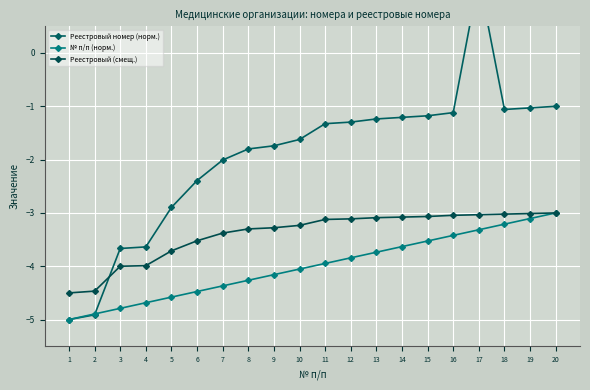

Which series has the largest total across all categories?

Реестровый номер (норм.)